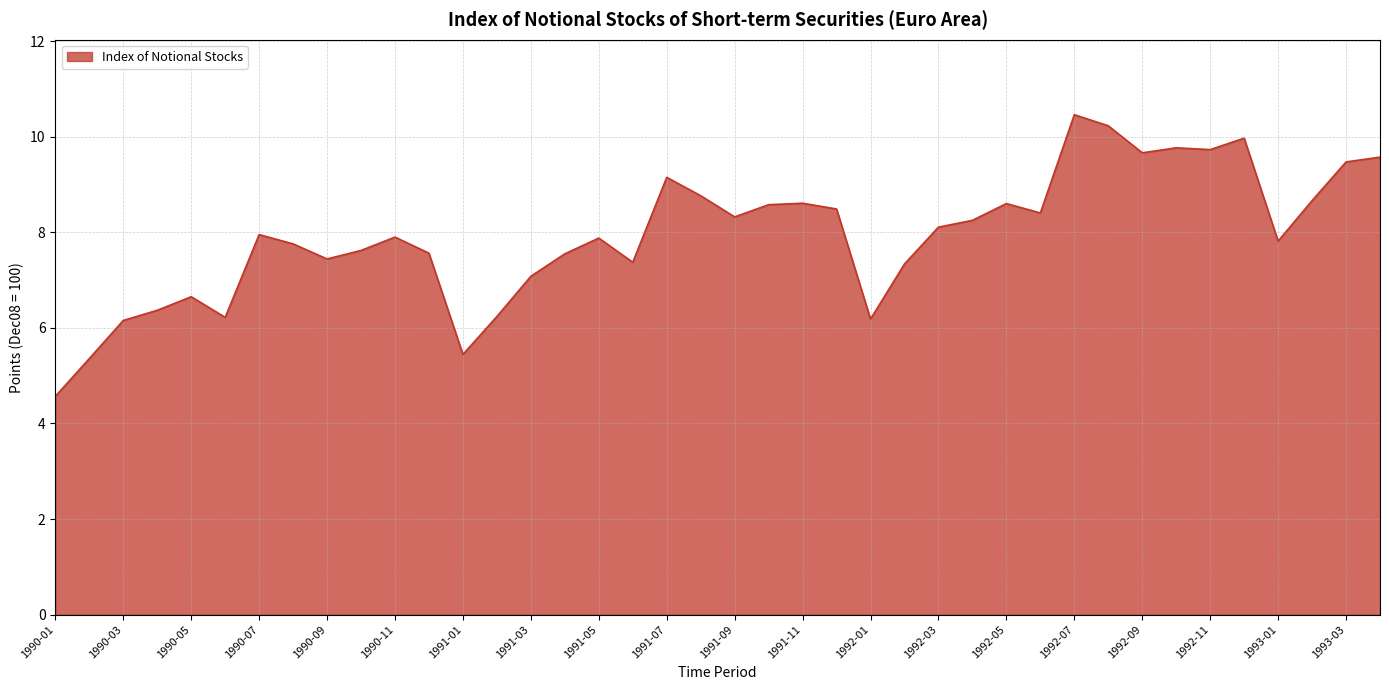

What is the difference between the maximum and minimum values?

5.9